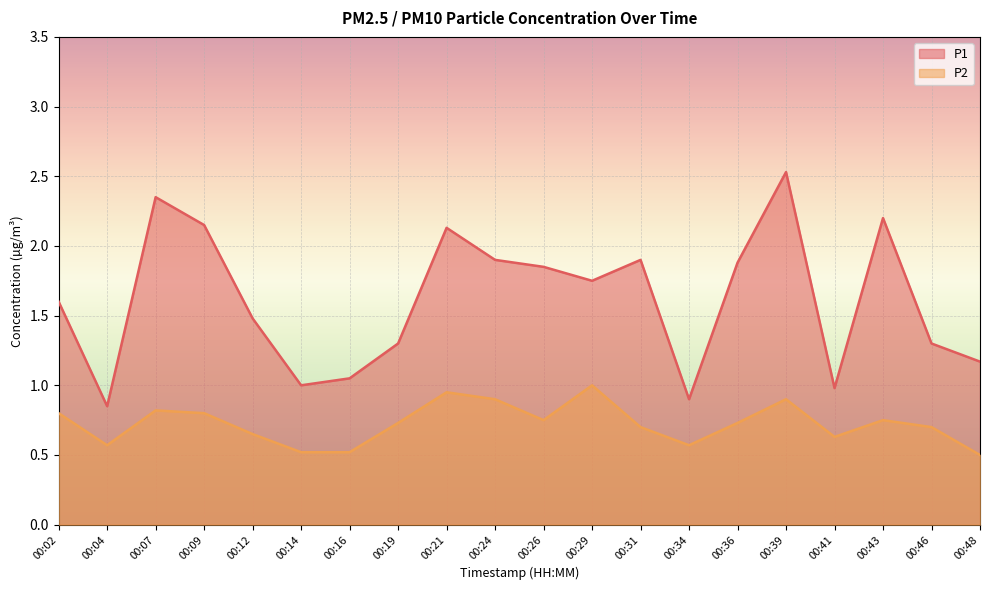

At which category is the sum across all series the highest?

00:39